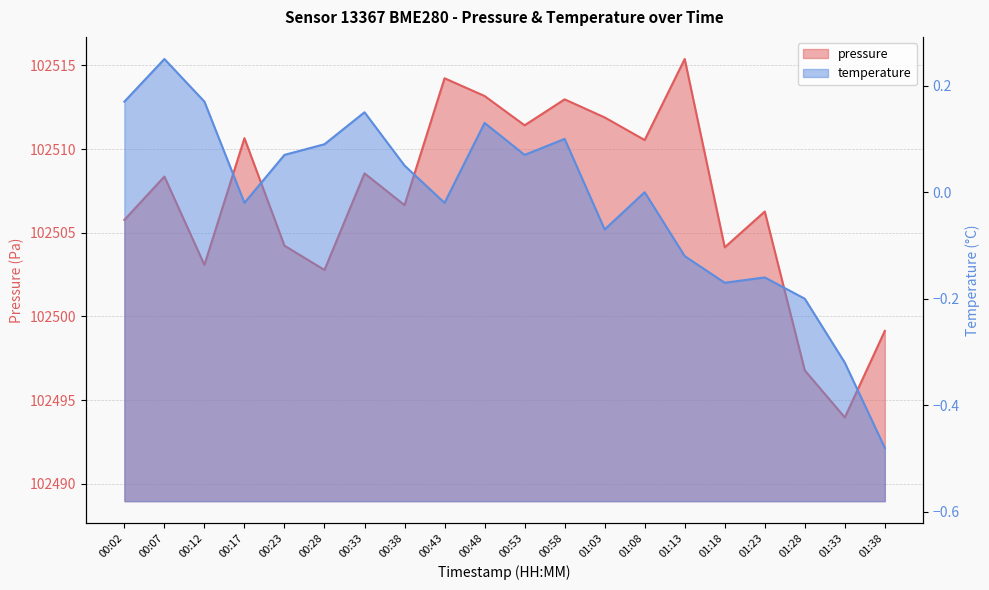

True or false: temperature and pressure cross at least once.

False